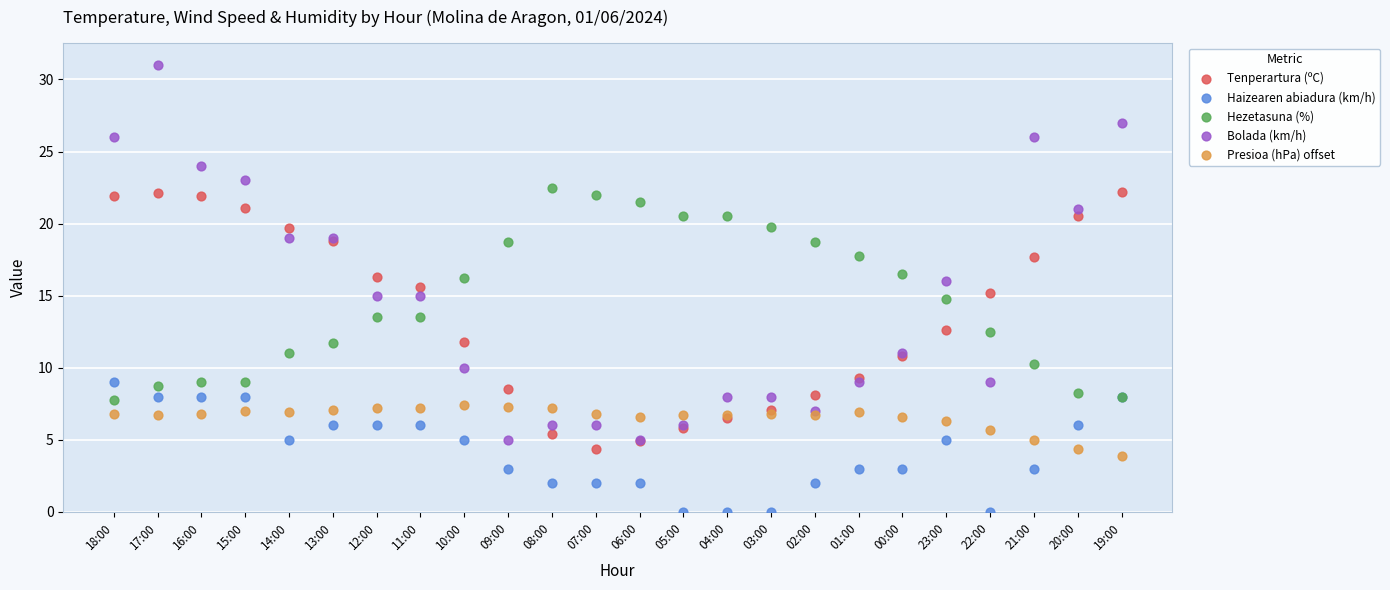

Which series contains the lowest Y value?

Haizearen abiadura (km/h)